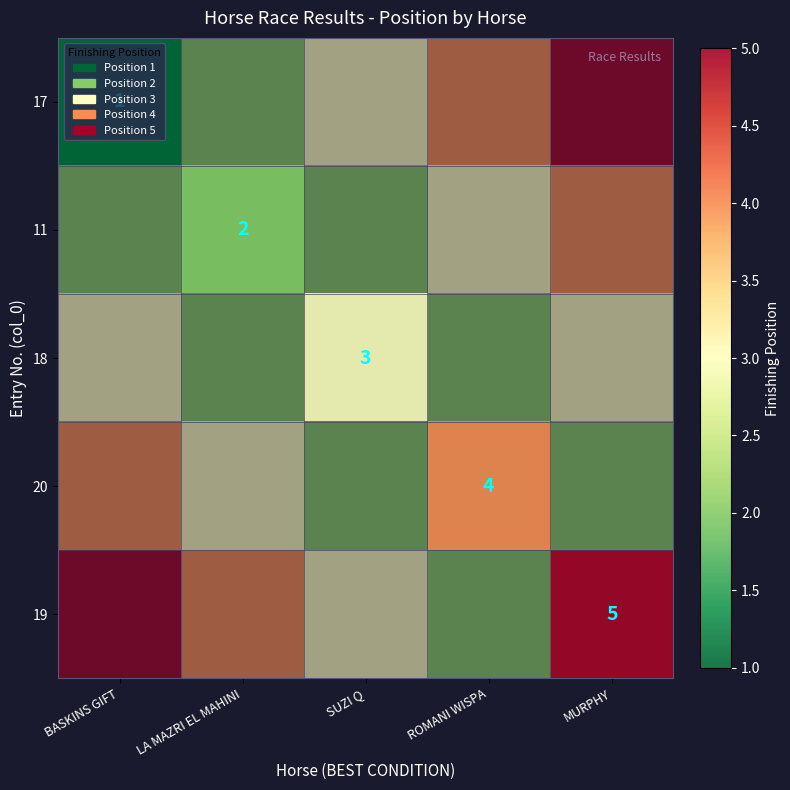

Which series has the widest spread of values?

17